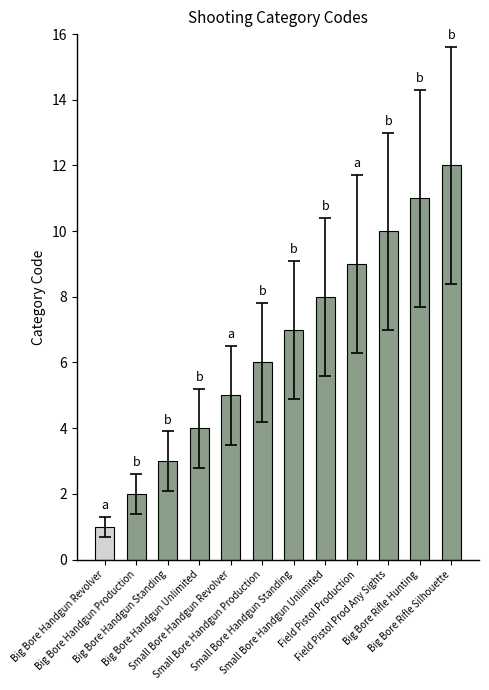

List the labels in order of value, largest first.

Big Bore Rifle Silhouette, Big Bore Rifle Hunting, Field Pistol Prod Any Sights, Field Pistol Production, Small Bore Handgun Unlimited, Small Bore Handgun Standing, Small Bore Handgun Production, Small Bore Handgun Revolver, Big Bore Handgun Unlimited, Big Bore Handgun Standing, Big Bore Handgun Production, Big Bore Handgun Revolver